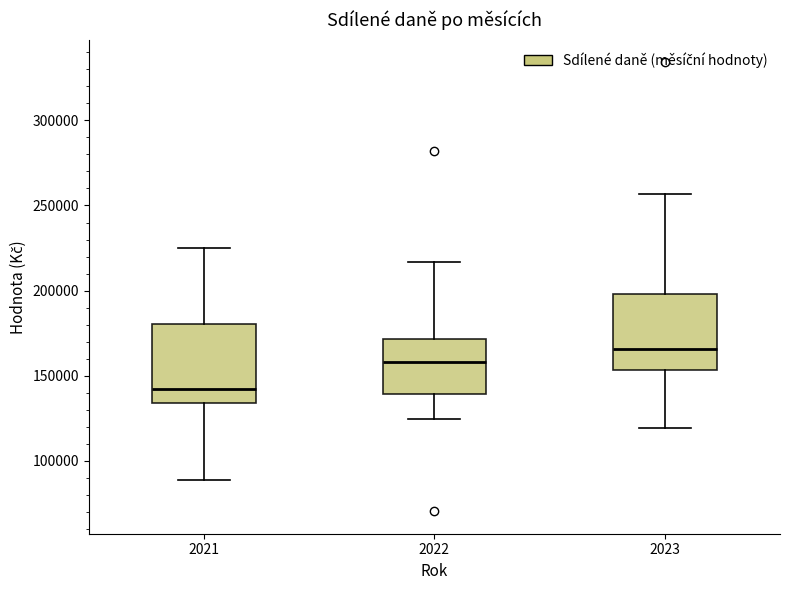

Where does the median line of the box at x = 2022 sit on the y-axis? The values are not printed on the chart, so give them approximately, as read against the axis.

160000